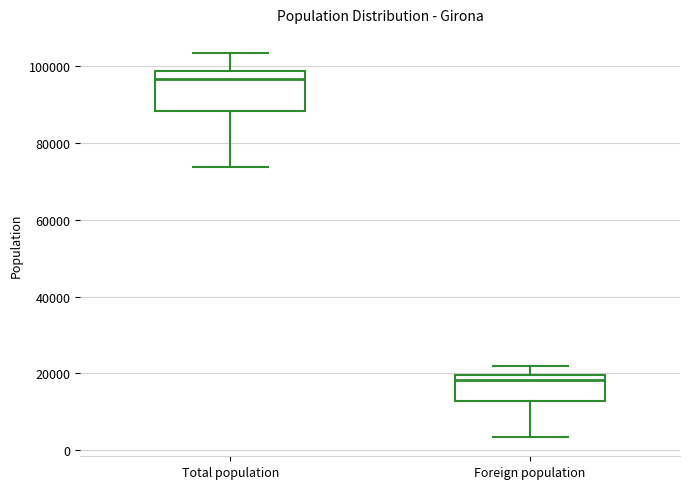

Reading left to right, read every box against the y-axis: the position of its median line, the range the box covers, and the ends of its whiskers. The values are not printed on the chart, so give them approximately, as read against the axis.

Total population: median 96000, box 88000 to 98000, whiskers 74000 to 104000
Foreign population: median 18000, box 12000 to 20000, whiskers 4000 to 22000